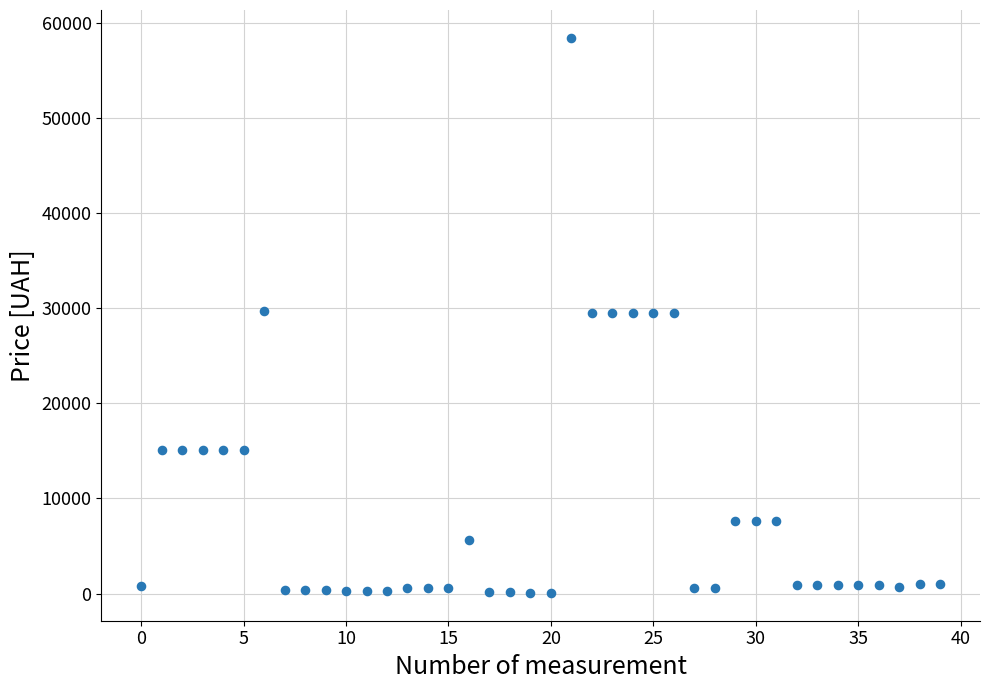

What is the range of Y values (max minus min)?

58369.5